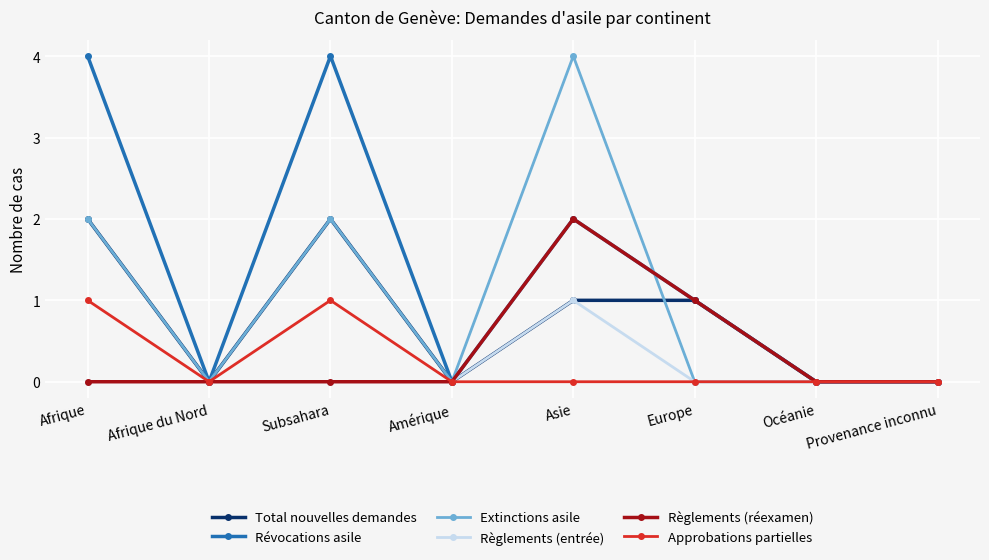

What is the average value of the Total nouvelles demandes series?

1